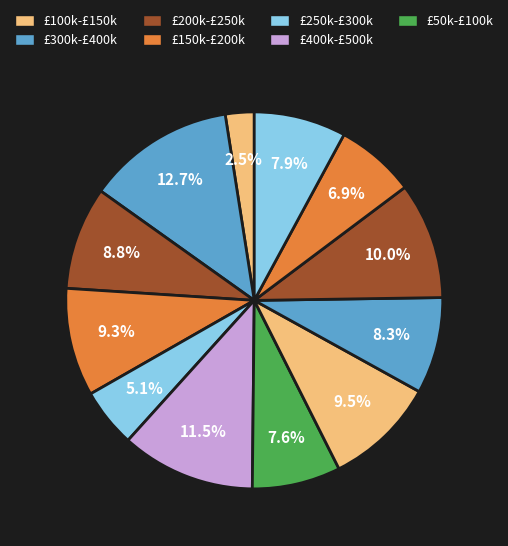

Count the number of slices in the pie.

12